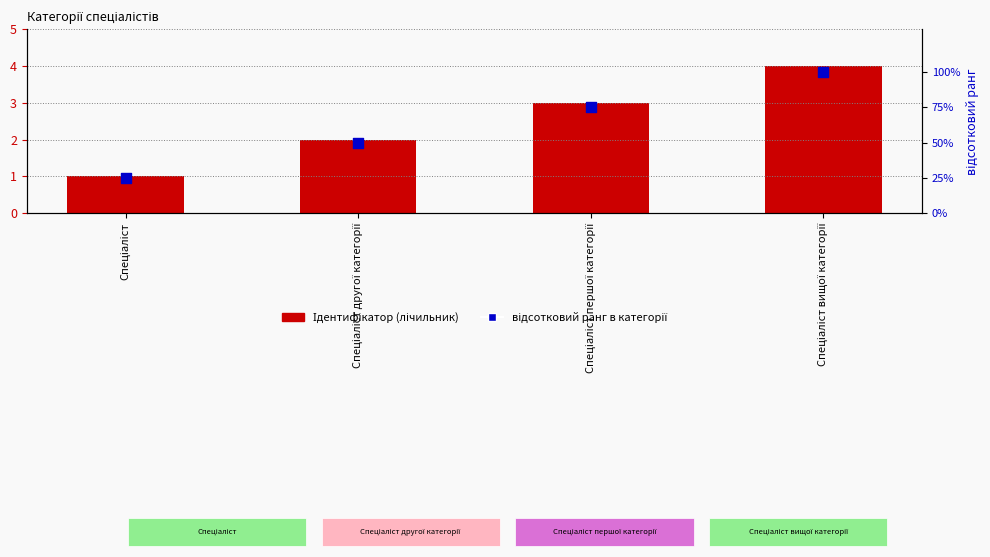

Which series has the largest total across all categories?

відсотковий ранг